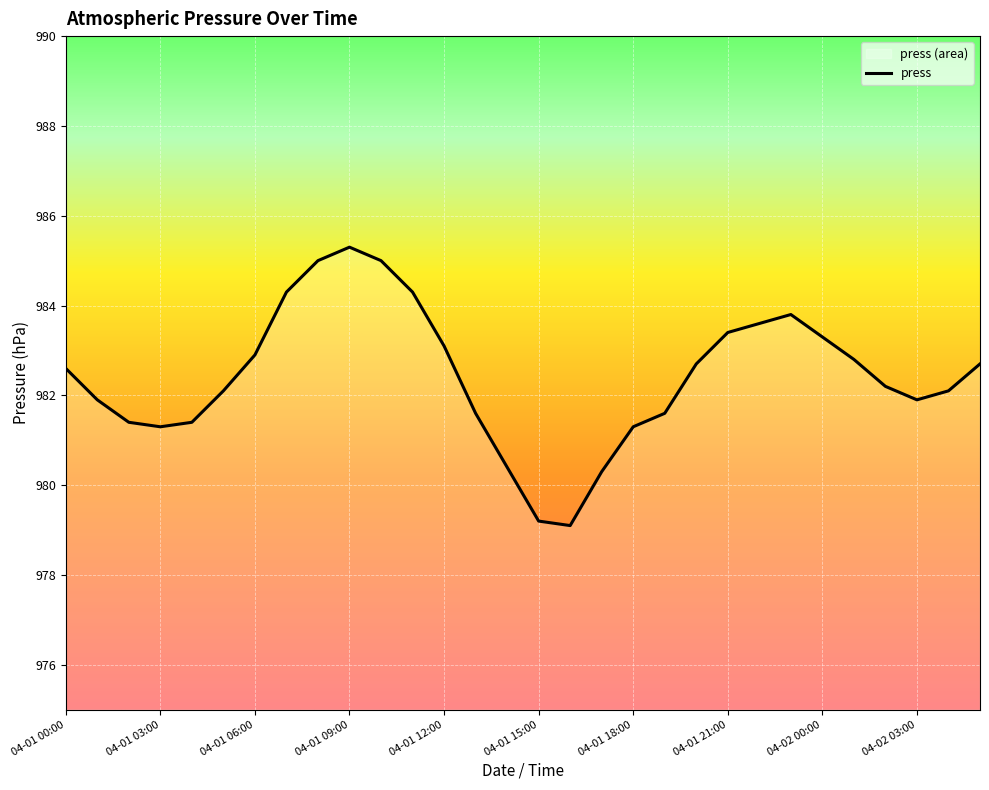

What value does the data have at 04-01 12:00?

983.1